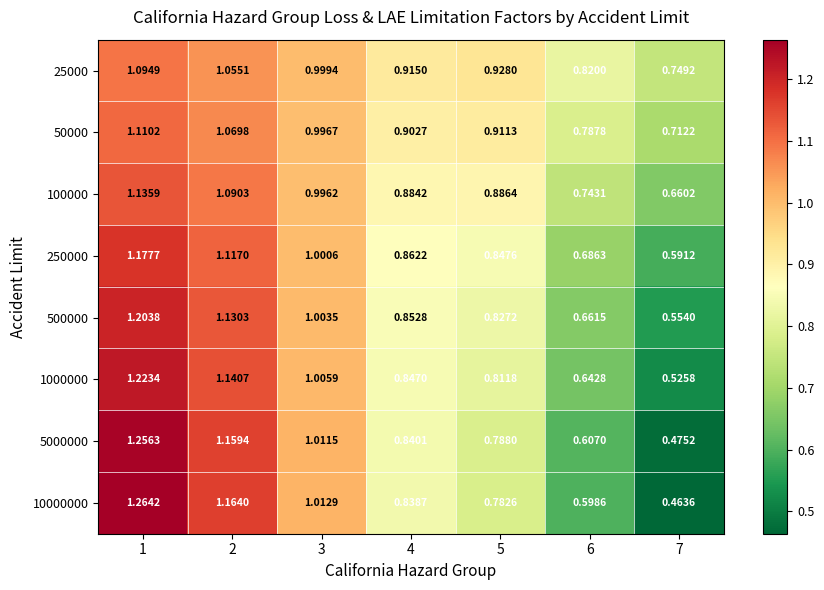

Is the value of 1000000 at 6 greater than the value of 250000 at 5?

No